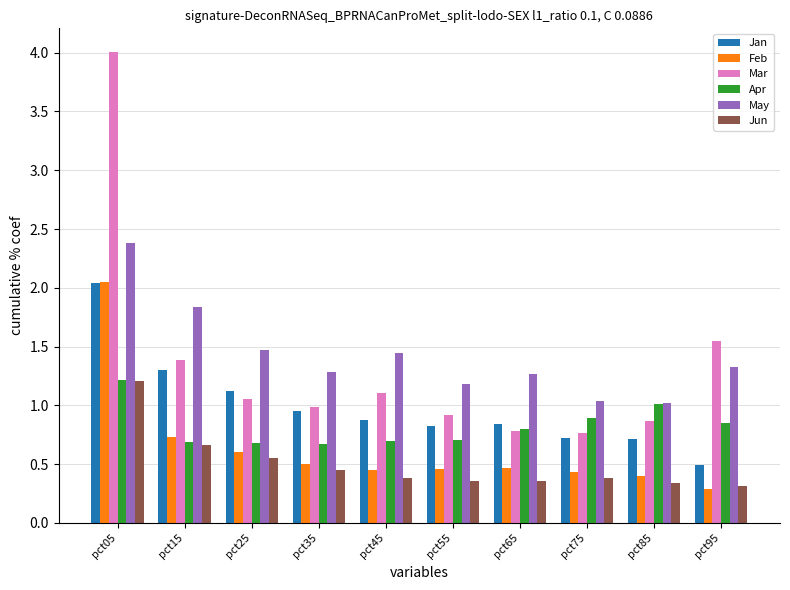

Which category has the highest value across all series?

pct05